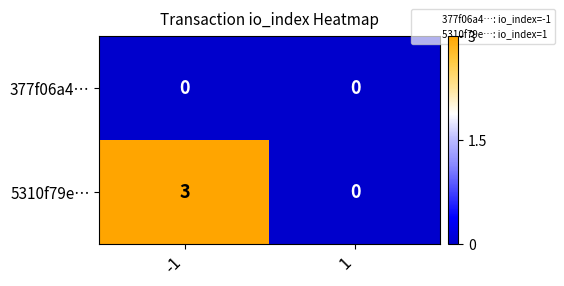

Rank the series by their average value, from highest to lowest.

5310f79e…, 377f06a4…